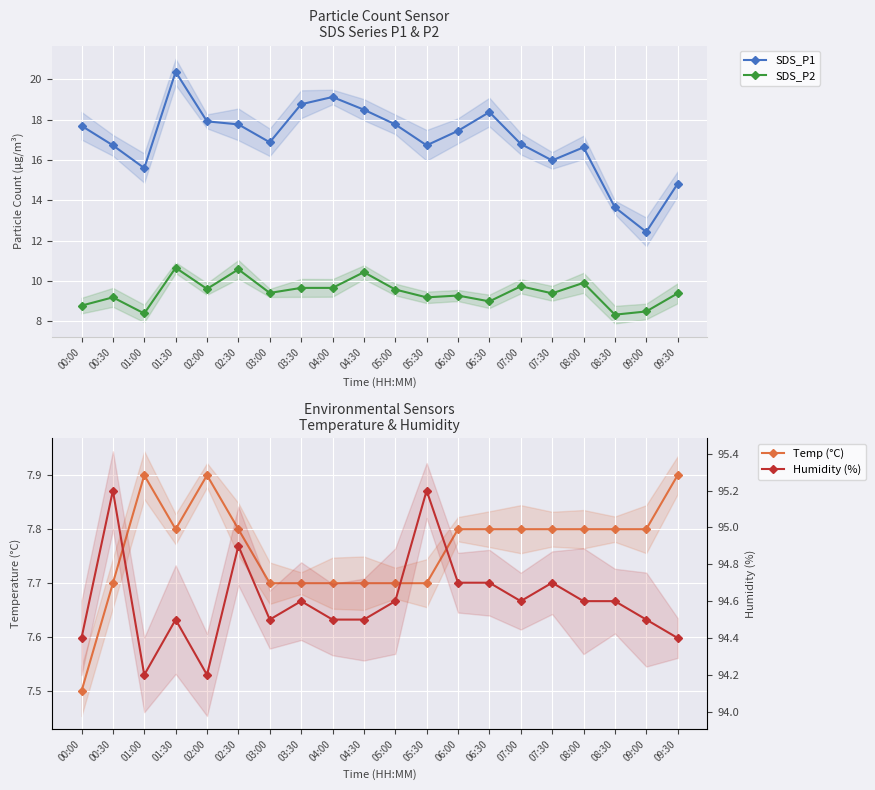

List the labels in order of SDS_P1 value, smallest first.

09:00, 08:30, 09:30, 01:00, 07:30, 08:00, 00:30, 05:30, 07:00, 03:00, 06:00, 00:00, 02:30, 05:00, 02:00, 06:30, 04:30, 03:30, 04:00, 01:30